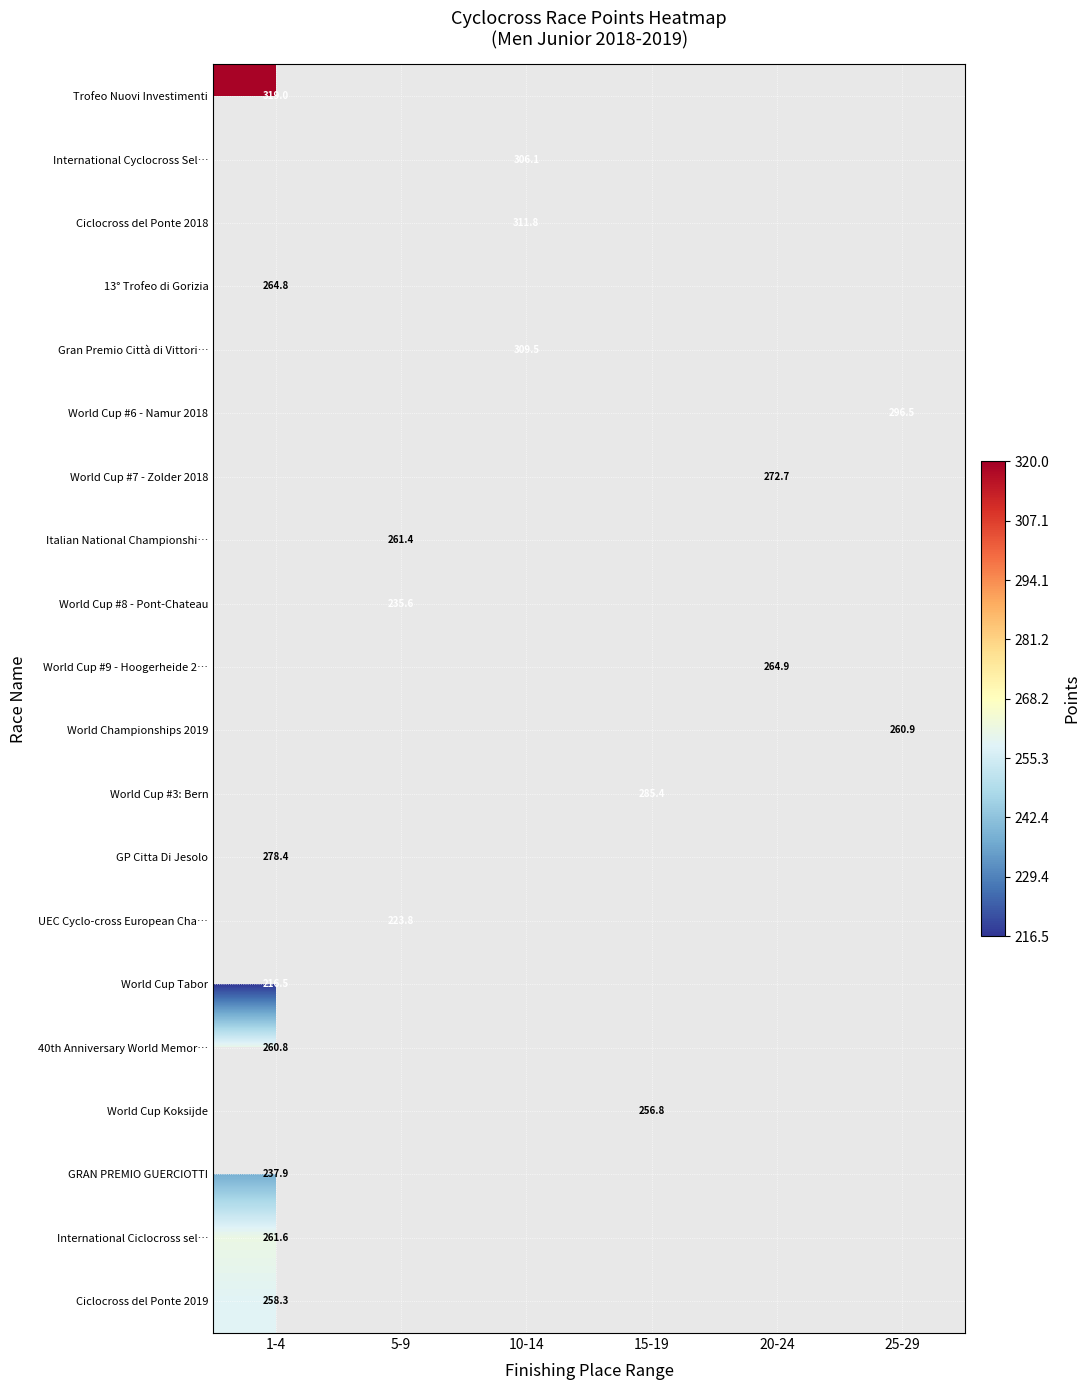

What is the maximum value shown in the chart?

319.0